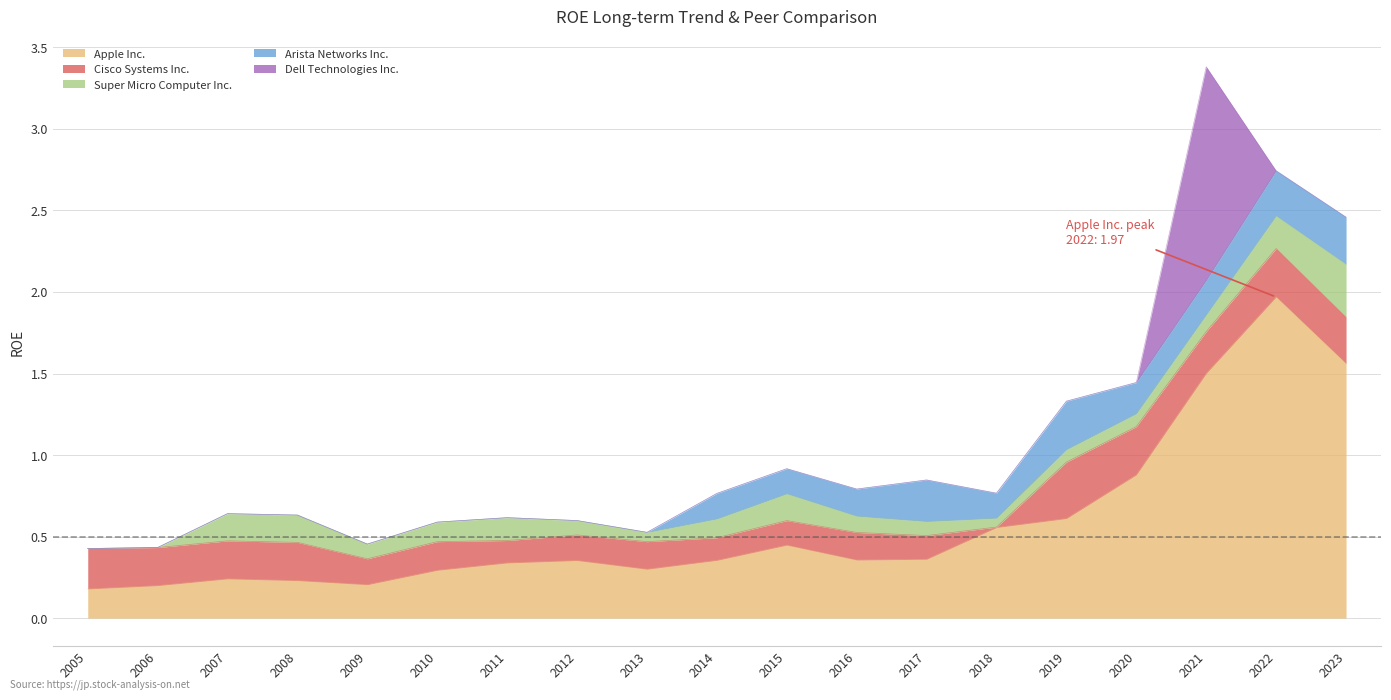

What are all the series names shown in the legend?

Apple Inc., Cisco Systems Inc., Super Micro Computer Inc., Arista Networks Inc., Dell Technologies Inc.